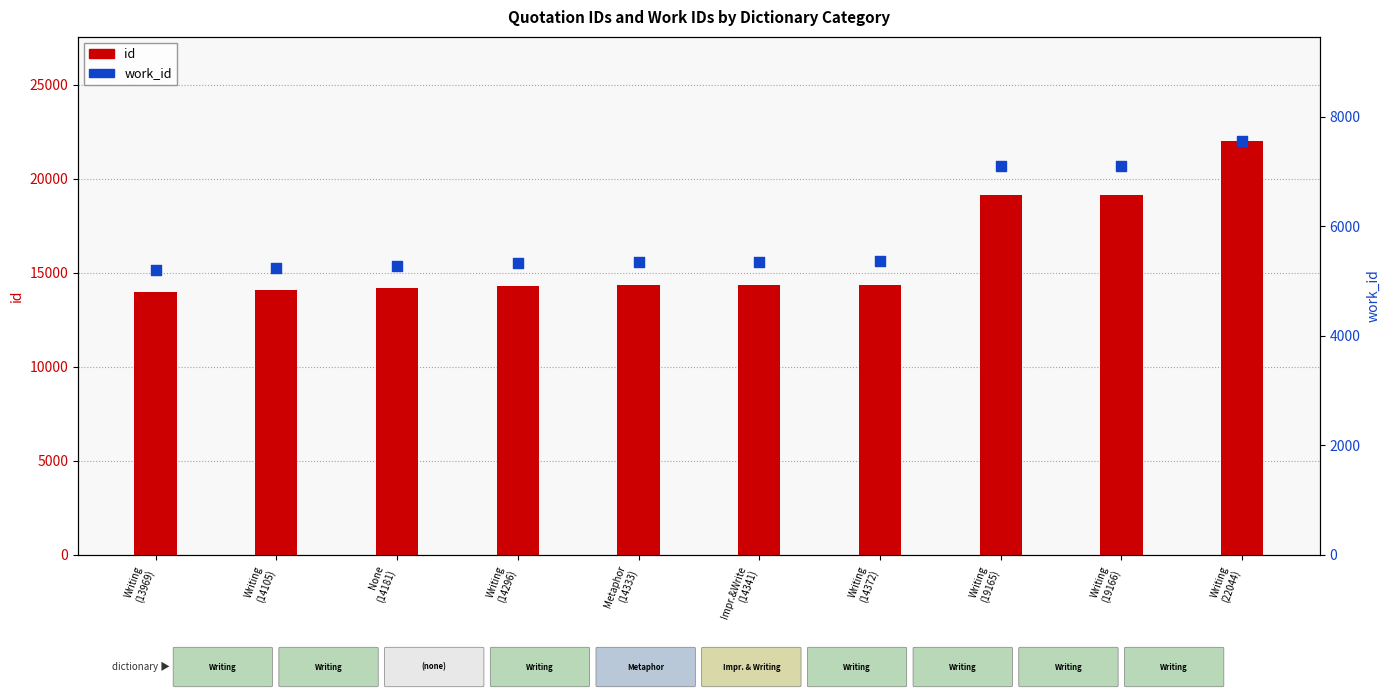

At how many categories does at least one series exceed 11344?

10